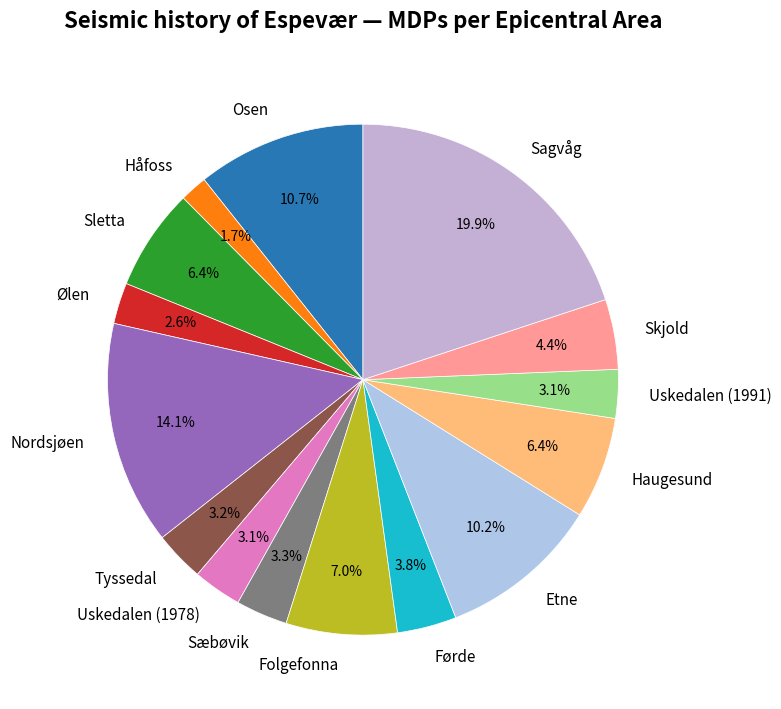

To the nearest percent, what is the difference between the largest and smallest slice percentages?

18%